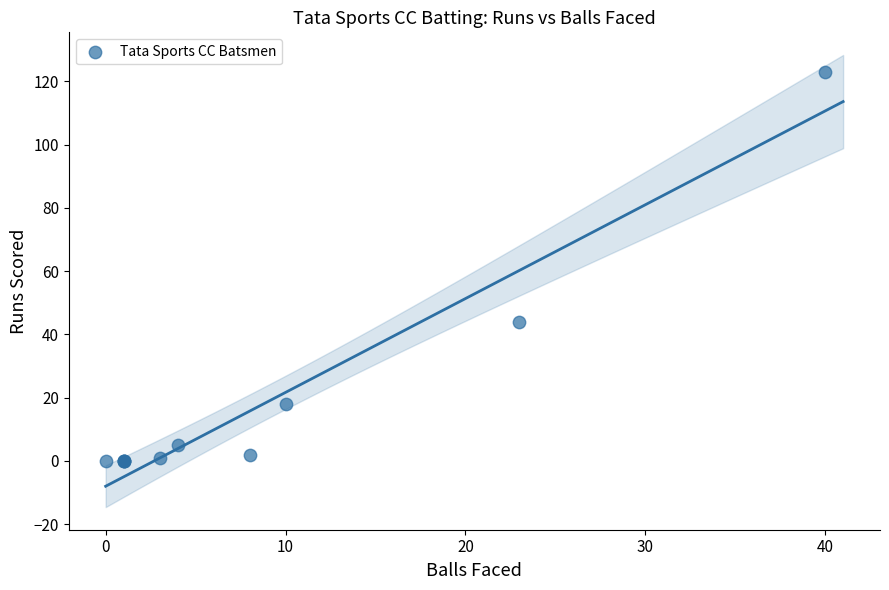

What Y value in the scatter plot is closest to 61?

44